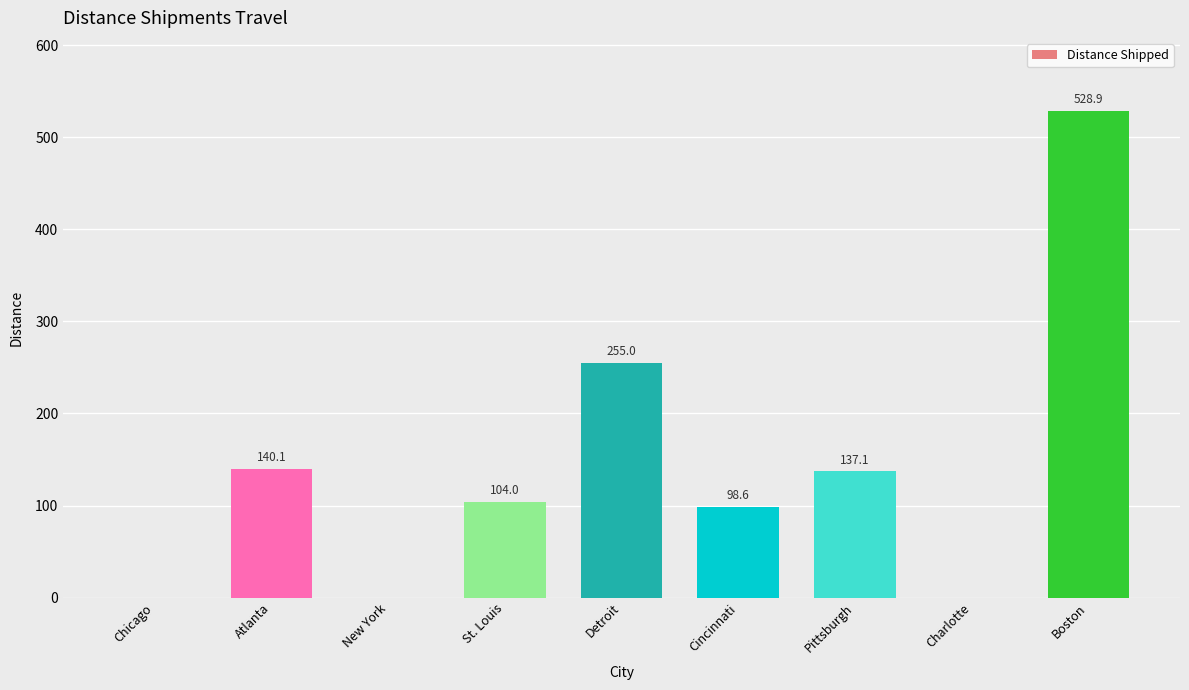

Are the bars grouped side by side (vs. stacked)?

No